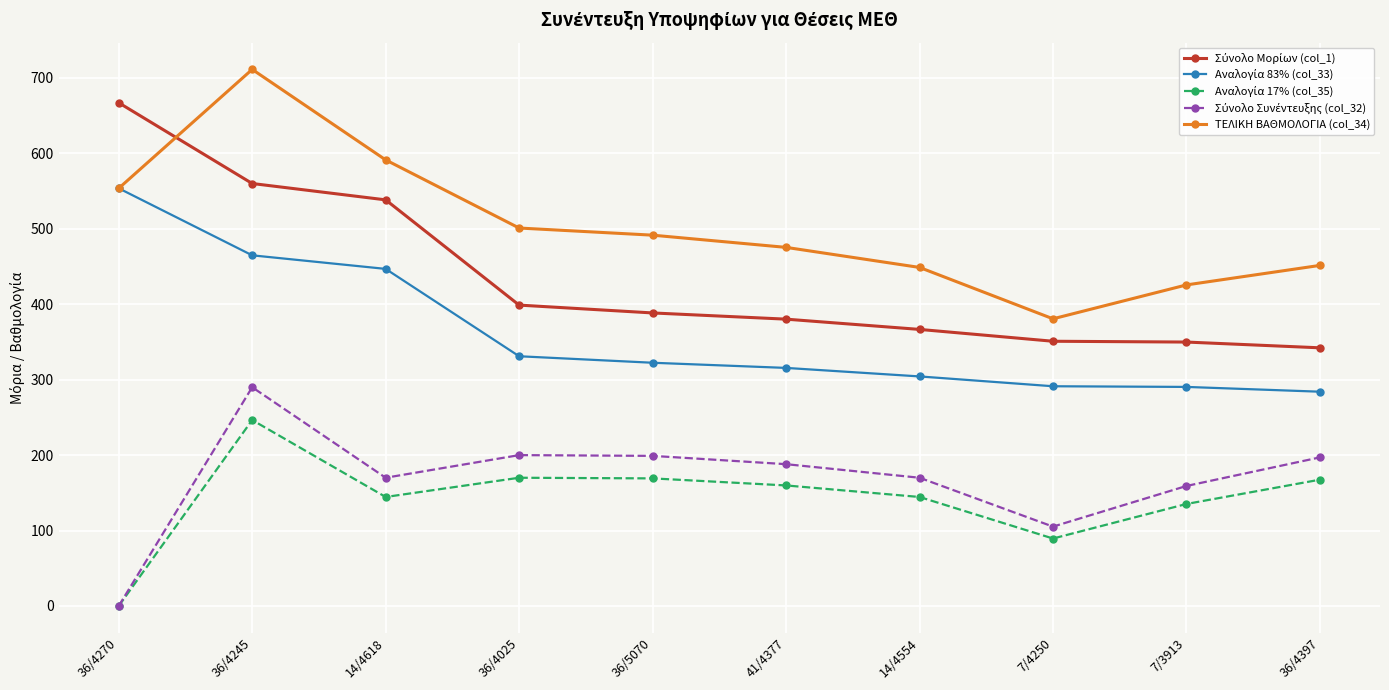

How many distinct data groups are displayed?

5